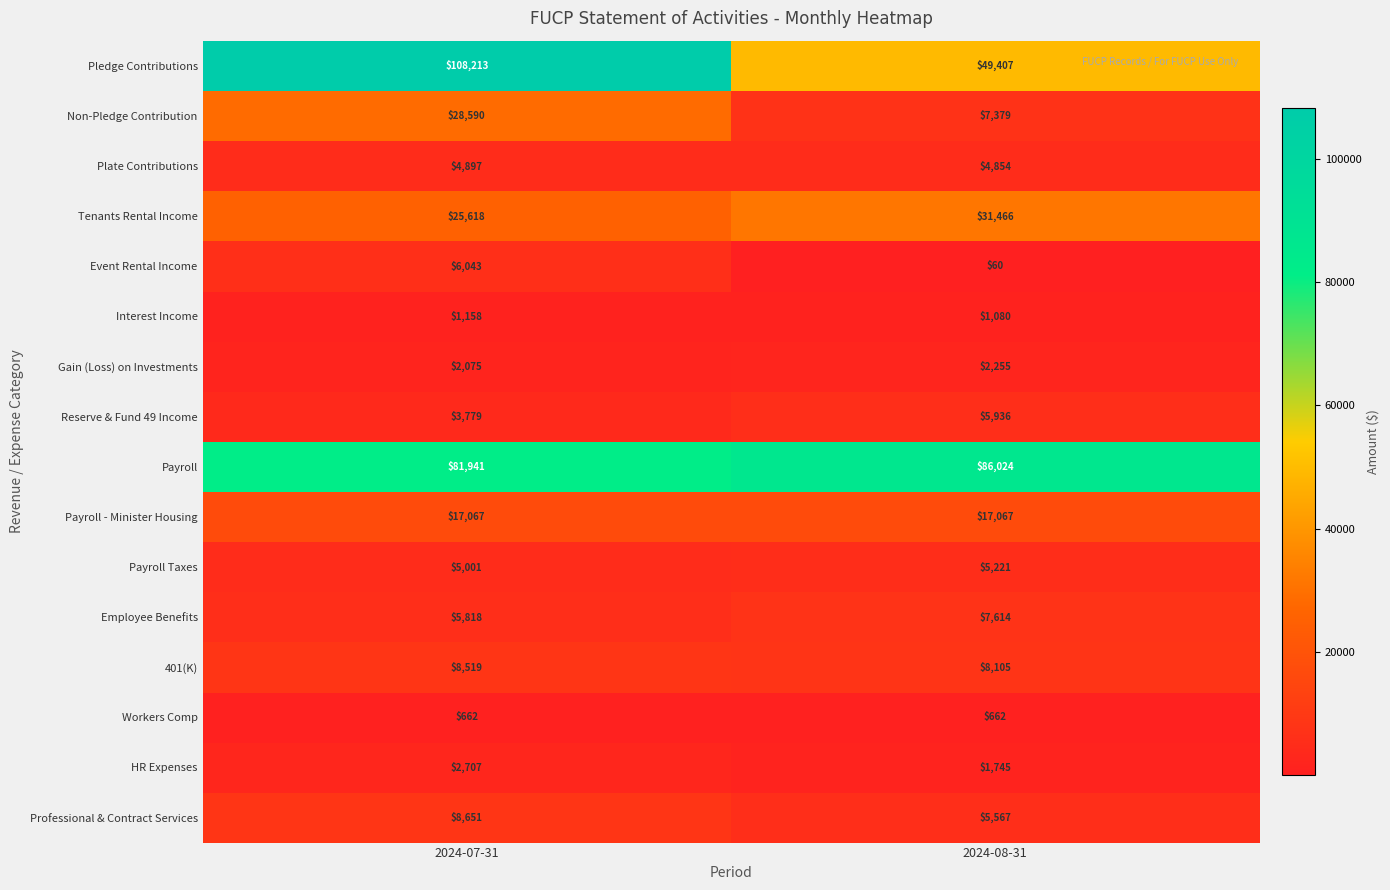

At 2024-07-31, list the series in order from largest to smallest.

Pledge Contributions, Payroll, Non-Pledge Contribution, Tenants Rental Income, Payroll - Minister Housing, Professional & Contract Services, 401(K), Event Rental Income, Employee Benefits, Payroll Taxes, Plate Contributions, Reserve & Fund 49 Income, HR Expenses, Gain (Loss) on Investments, Interest Income, Workers Comp